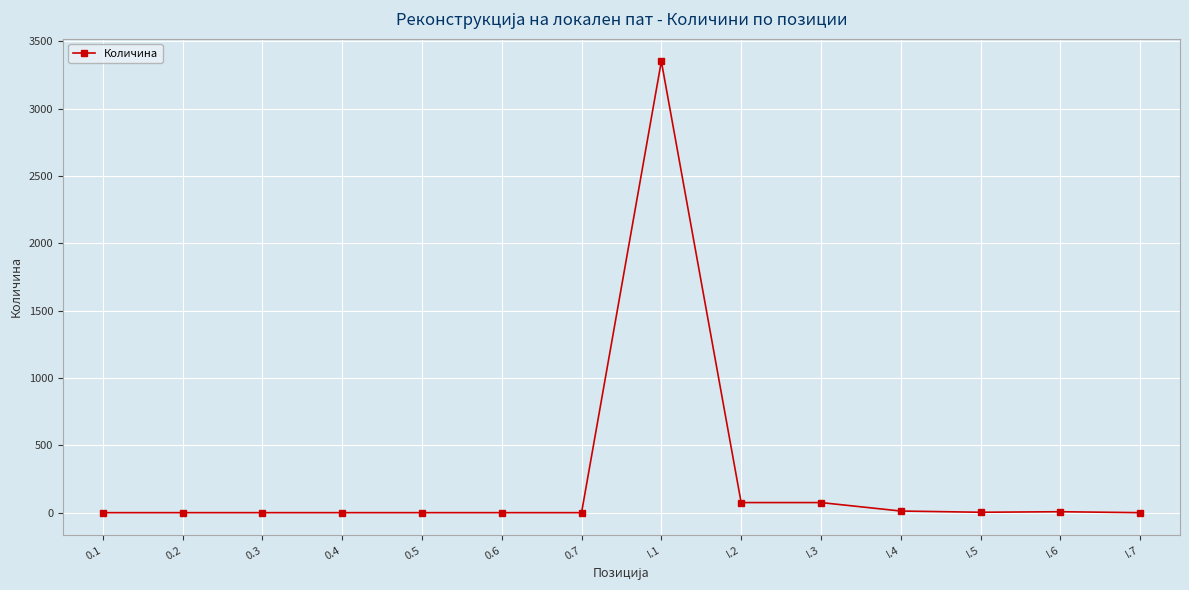

What is the sum of the values at I.6 and I.2?

84.0